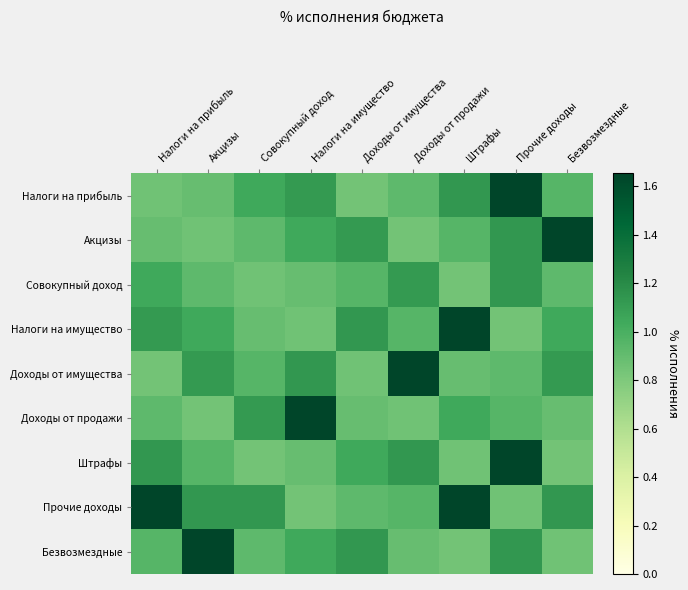

At which category does the chart reach its minimum across all series?

Доходы от имущества